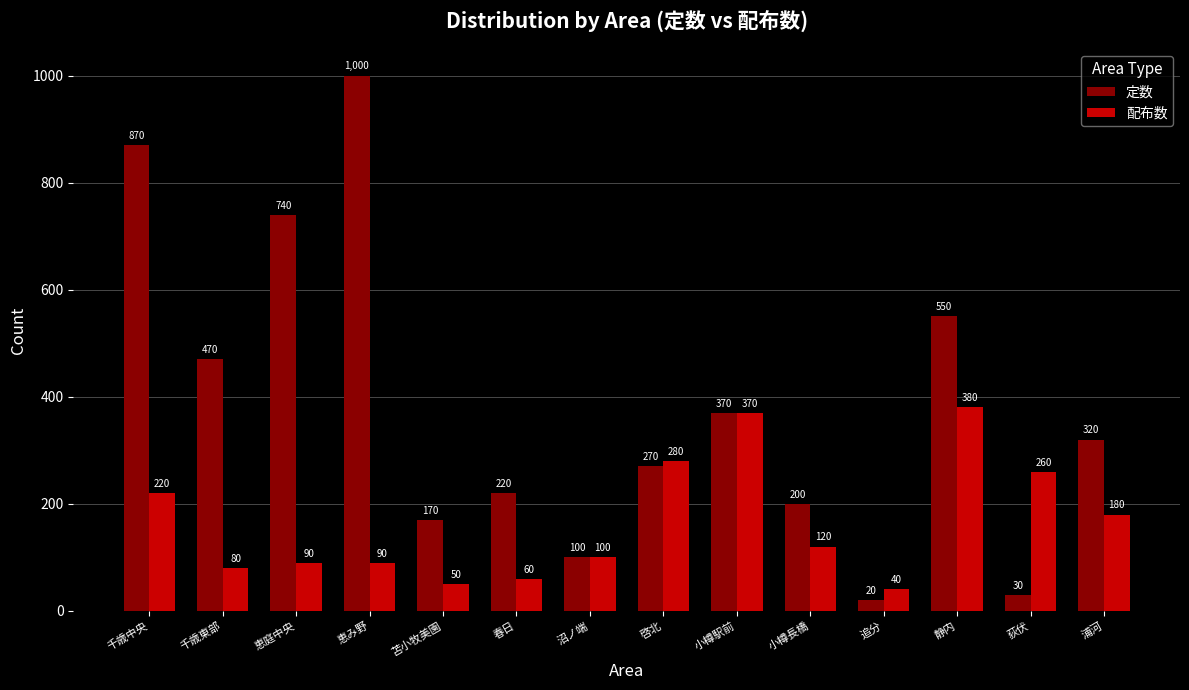

List the labels in order of 定数 value, smallest first.

追分, 荻伏, 沼ノ端, 苫小牧美園, 小樽長橋, 春日, 啓北, 浦河, 小樽駅前, 千歳東部, 静内, 恵庭中央, 千歳中央, 恵み野